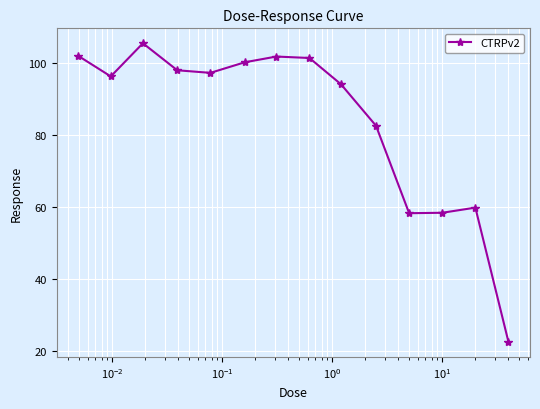

What is the sum of all values?

1178.9